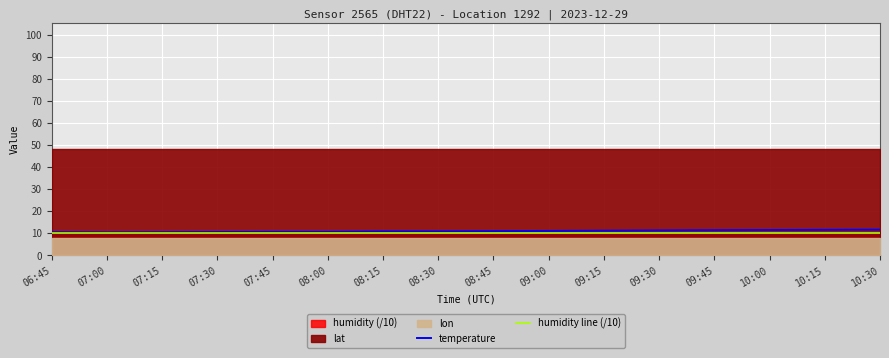

Is the value of temperature at 08:15 greater than the value of humidity line (/10) at 08:15?

Yes